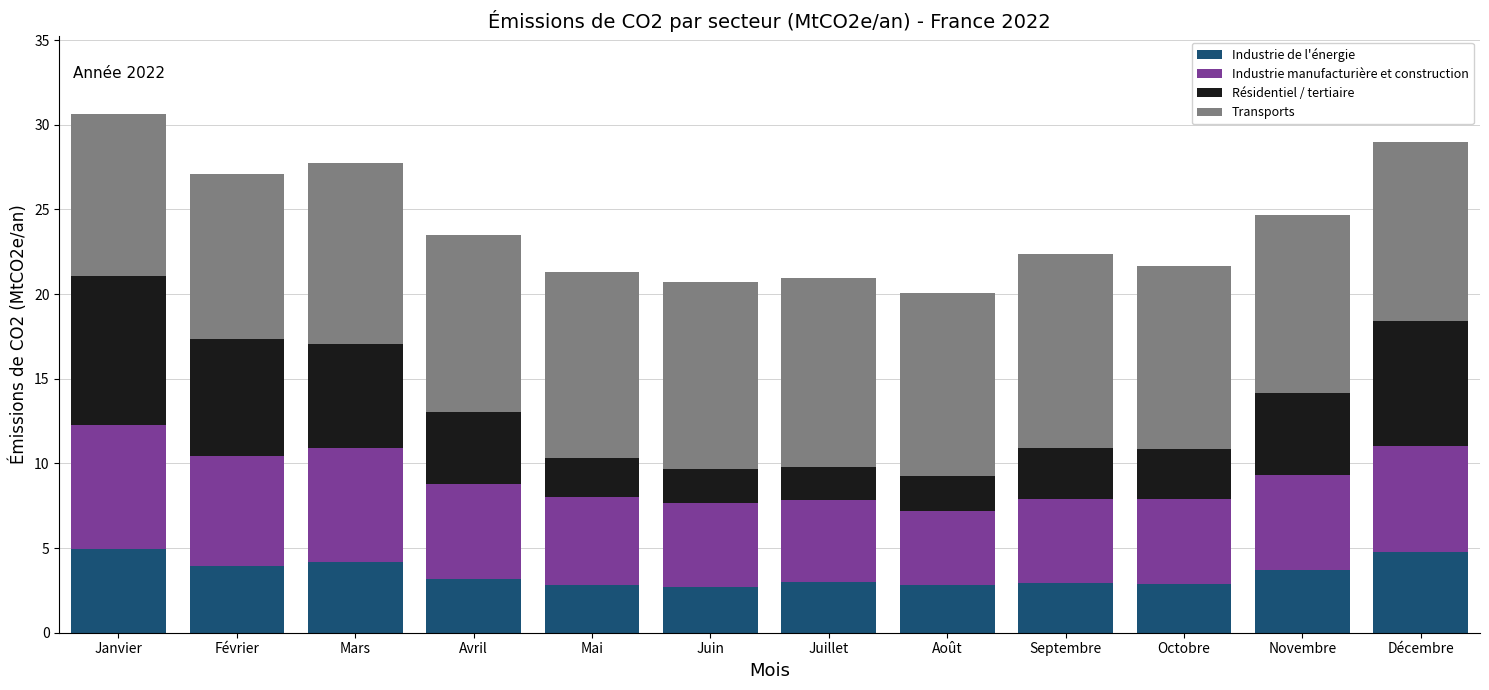

What is the minimum value for Industrie de l'énergie?

2.7